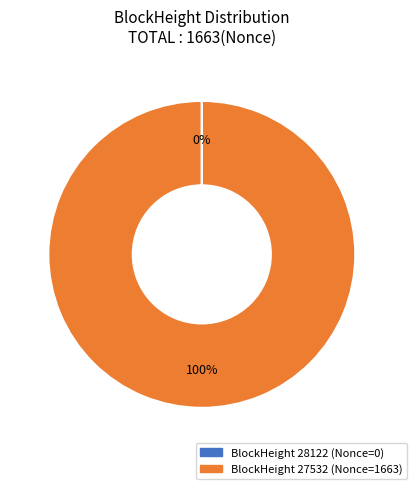

Is there any slice that represents more than half of the pie?

Yes